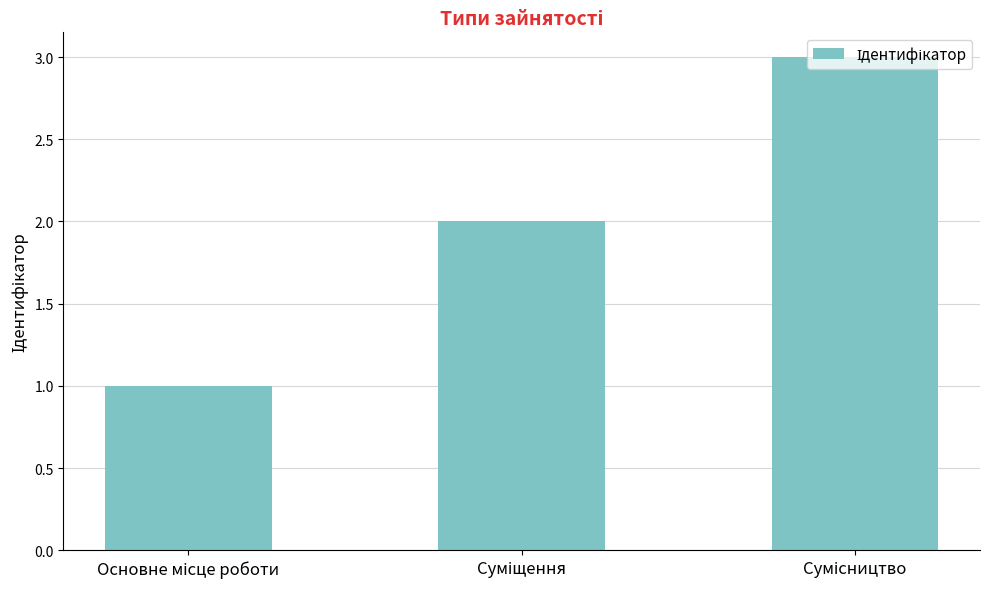

What is the sum of all values?

6